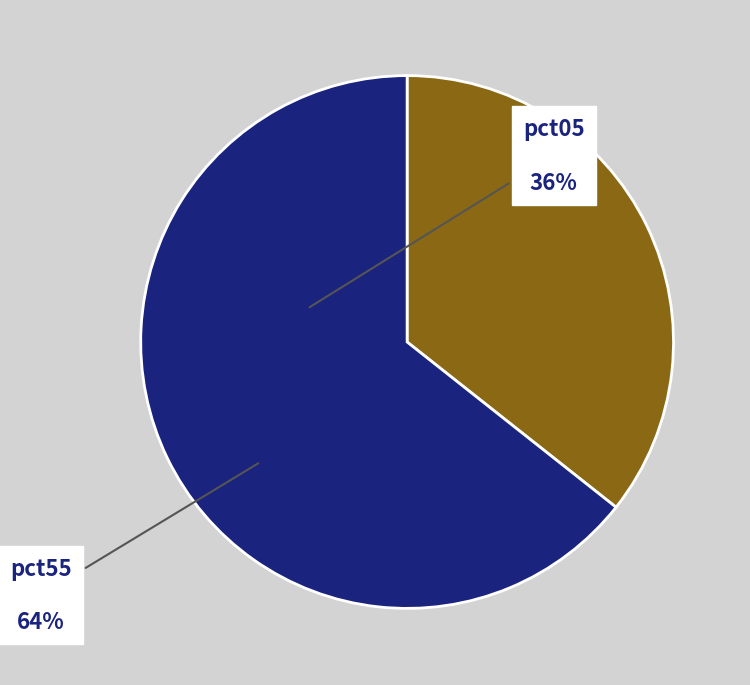

Which category has the biggest portion of the pie?

pct55